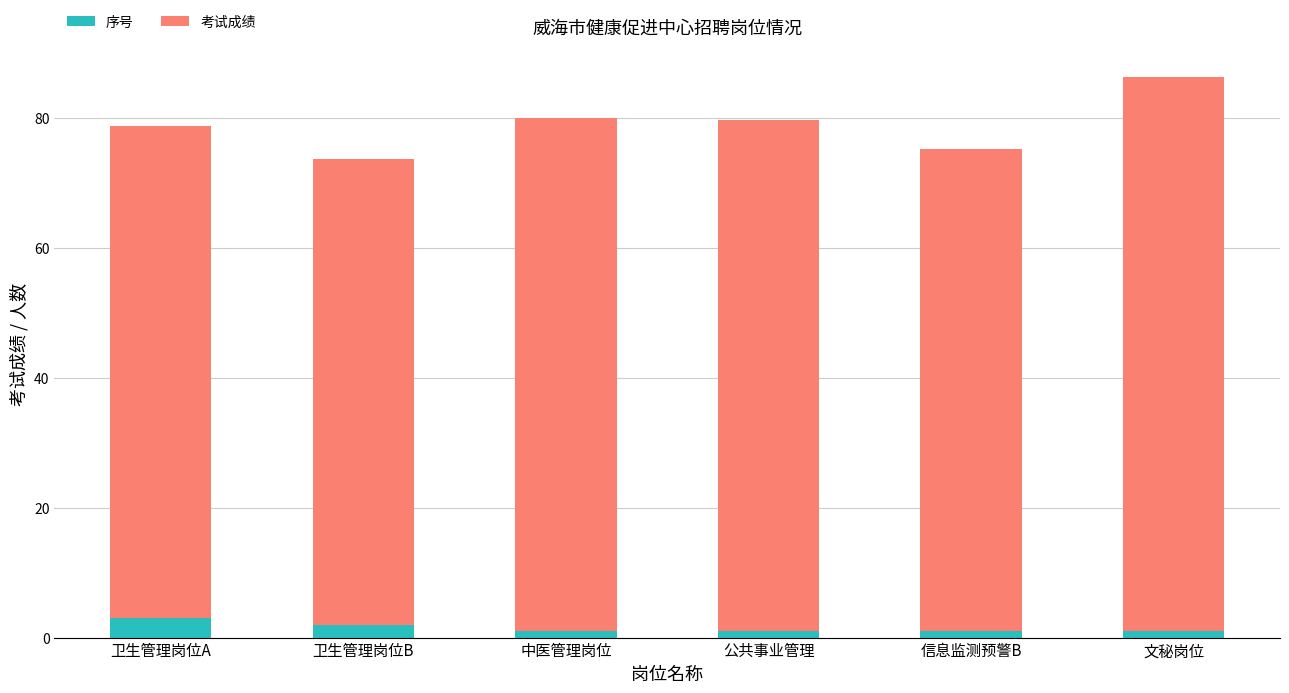

What is the sum of all 序号 values?

9.0